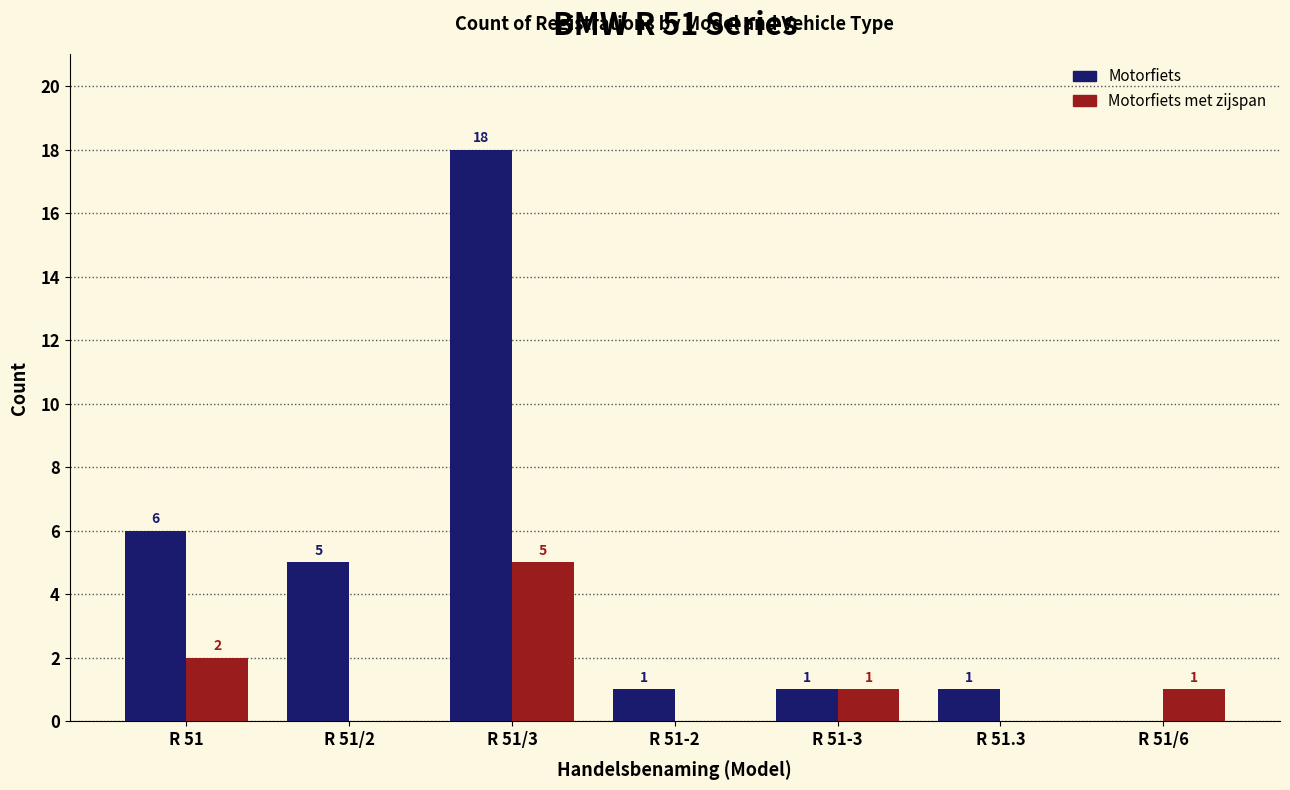

What is the greatest value displayed?

18